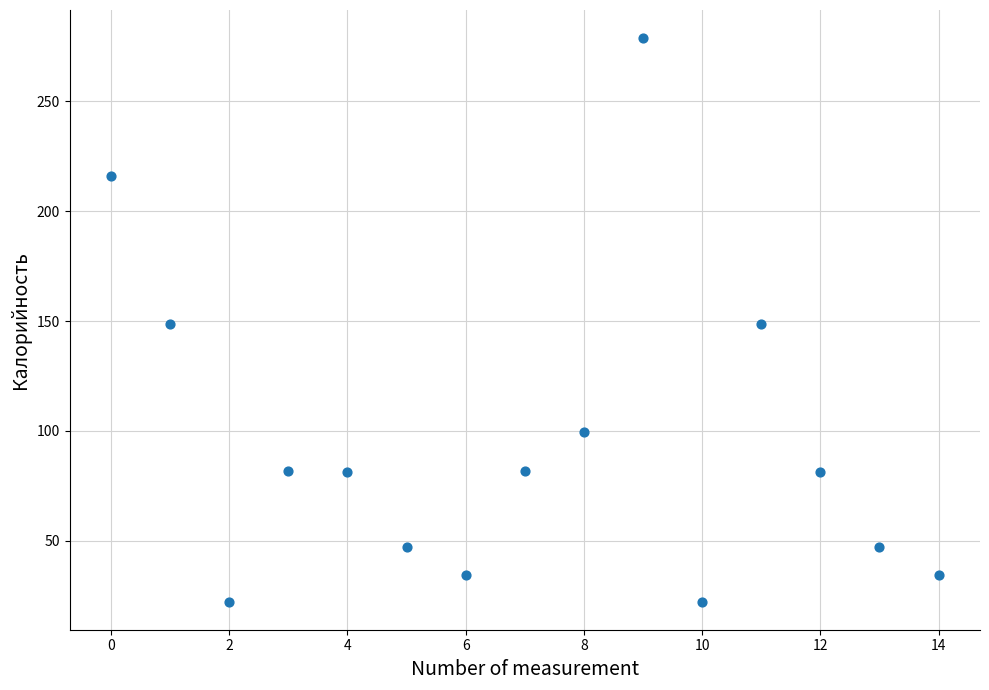

Count the number of points in this scatter plot.

15